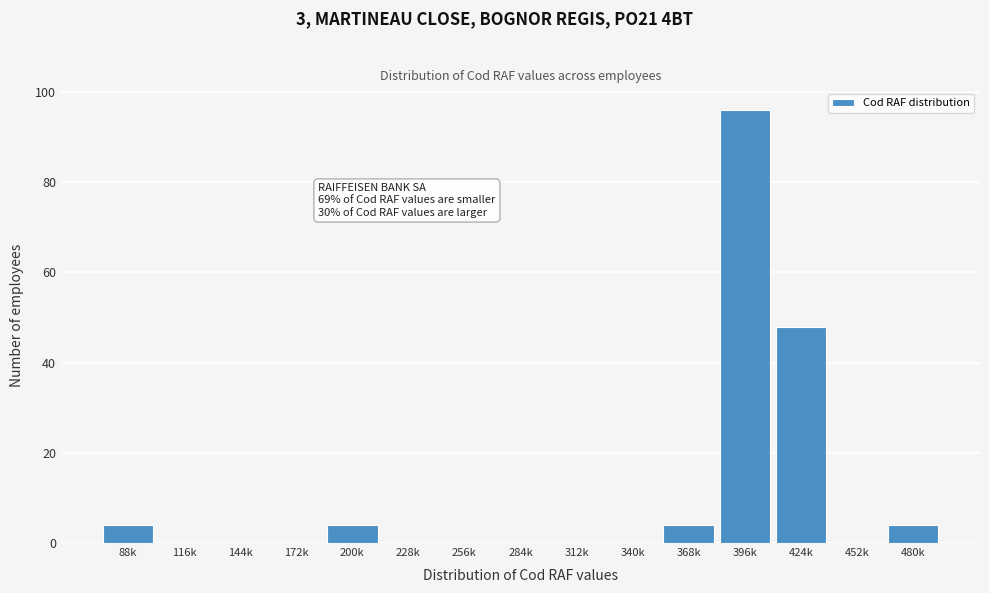

Reading left to right, transcribe all the data shown in this chart.

88k=4	116k=0	144k=0	172k=0	200k=4	228k=0	256k=0	284k=0	312k=0	340k=0	368k=4	396k=96	424k=48	452k=0	480k=4